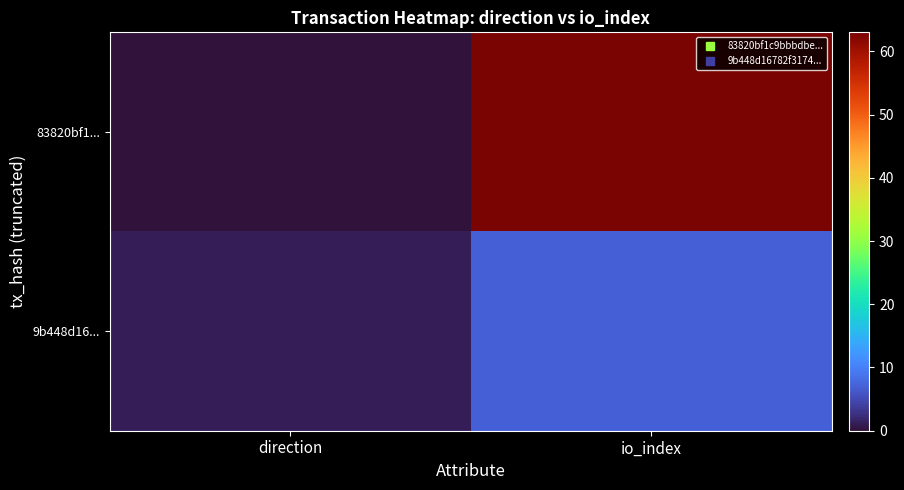

How many categories are shown in the chart?

2